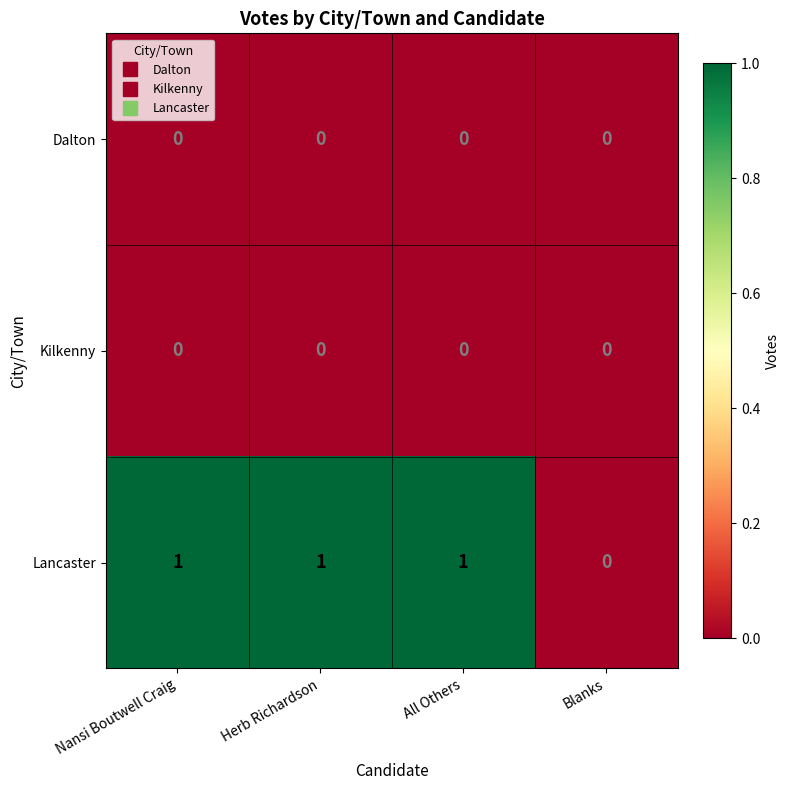

Is the value of Lancaster at Herb Richardson greater than the value of Kilkenny at Herb Richardson?

Yes